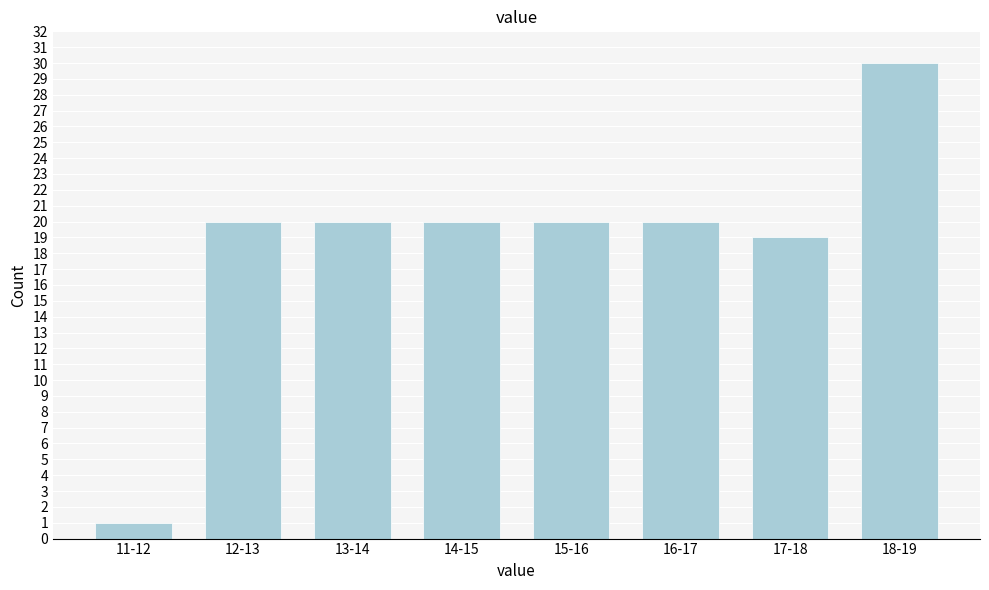

Reading left to right, what are all the values shown in this chart?

11-12=1	12-13=20	13-14=20	14-15=20	15-16=20	16-17=20	17-18=19	18-19=30